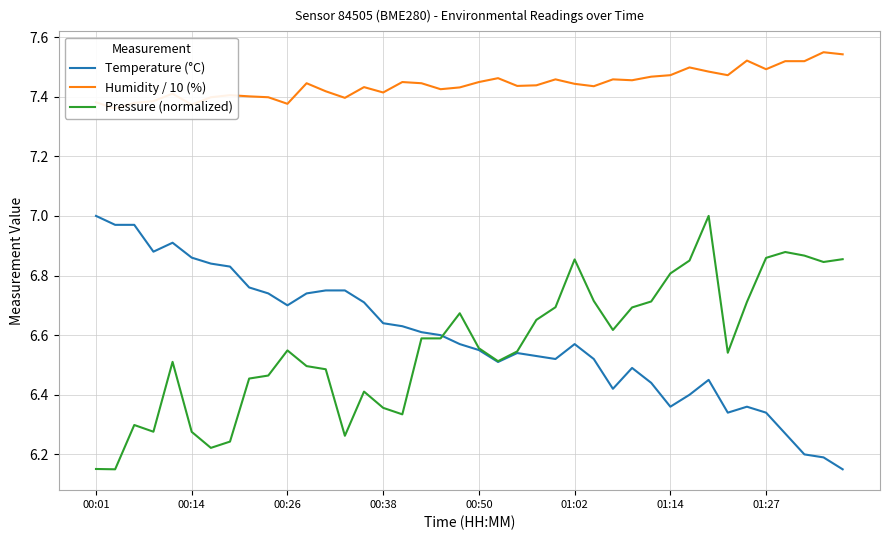

The value of Temperature (°C) at 00:26 is 6.7. True or false?

True